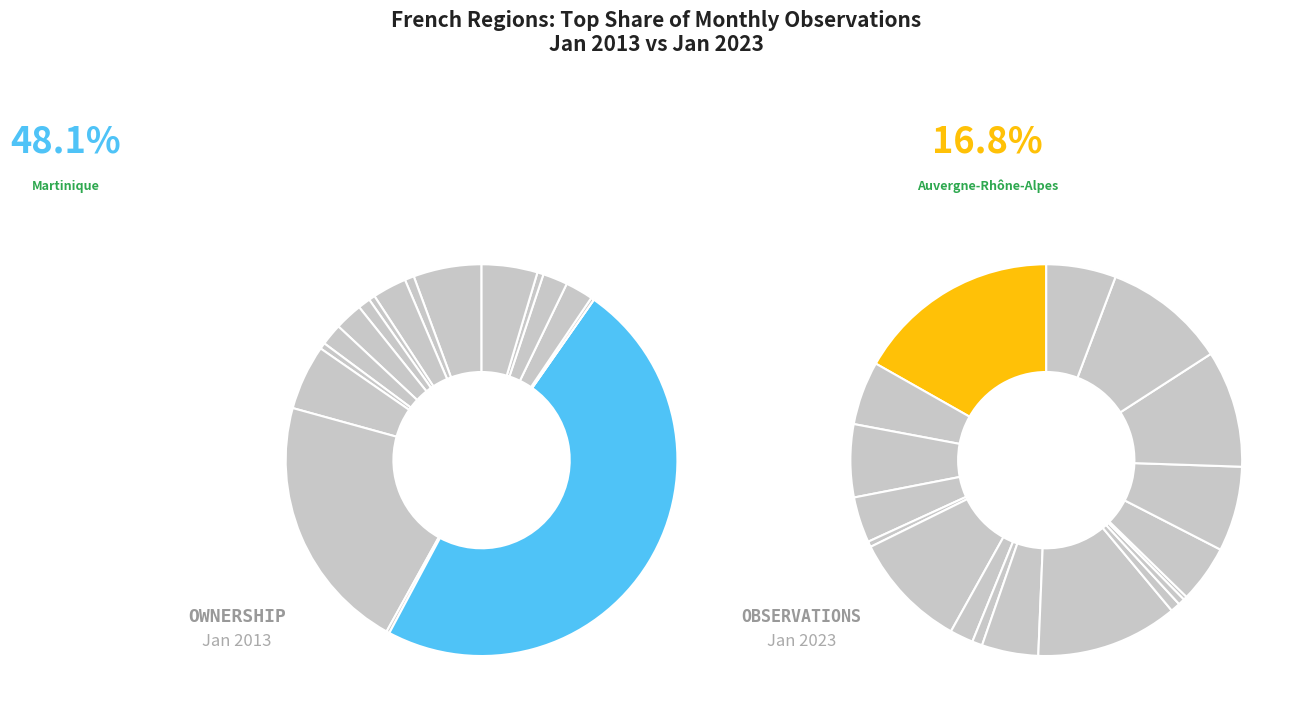

To the nearest percent, what is the combined percentage of 13 and 4?

1%